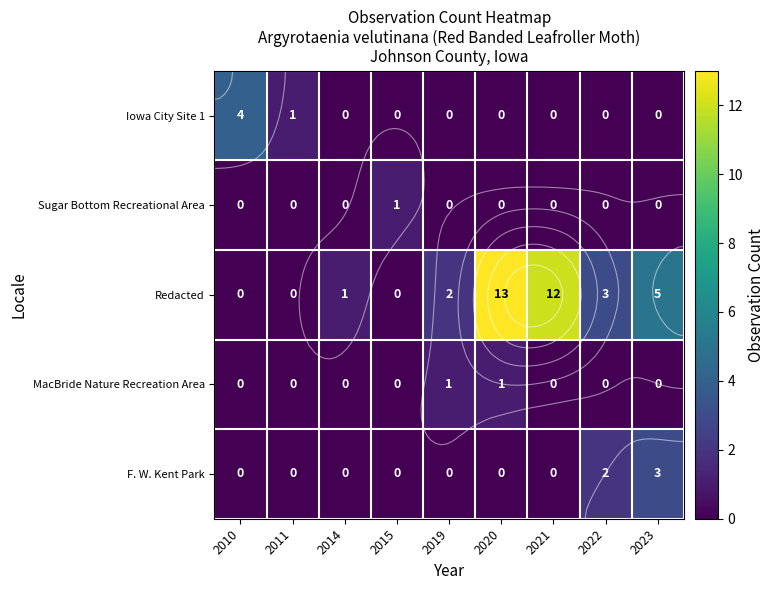

Which category has the highest value in the Sugar Bottom Recreational Area series?

2015